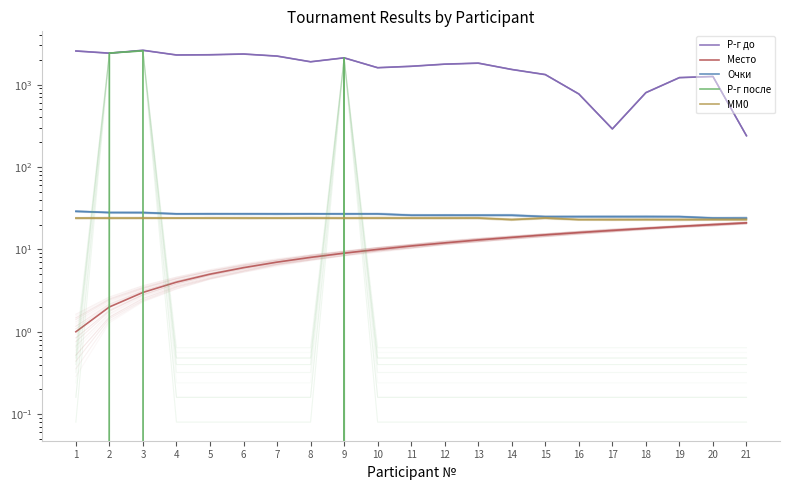

Which category has the highest value in the Место series?

21